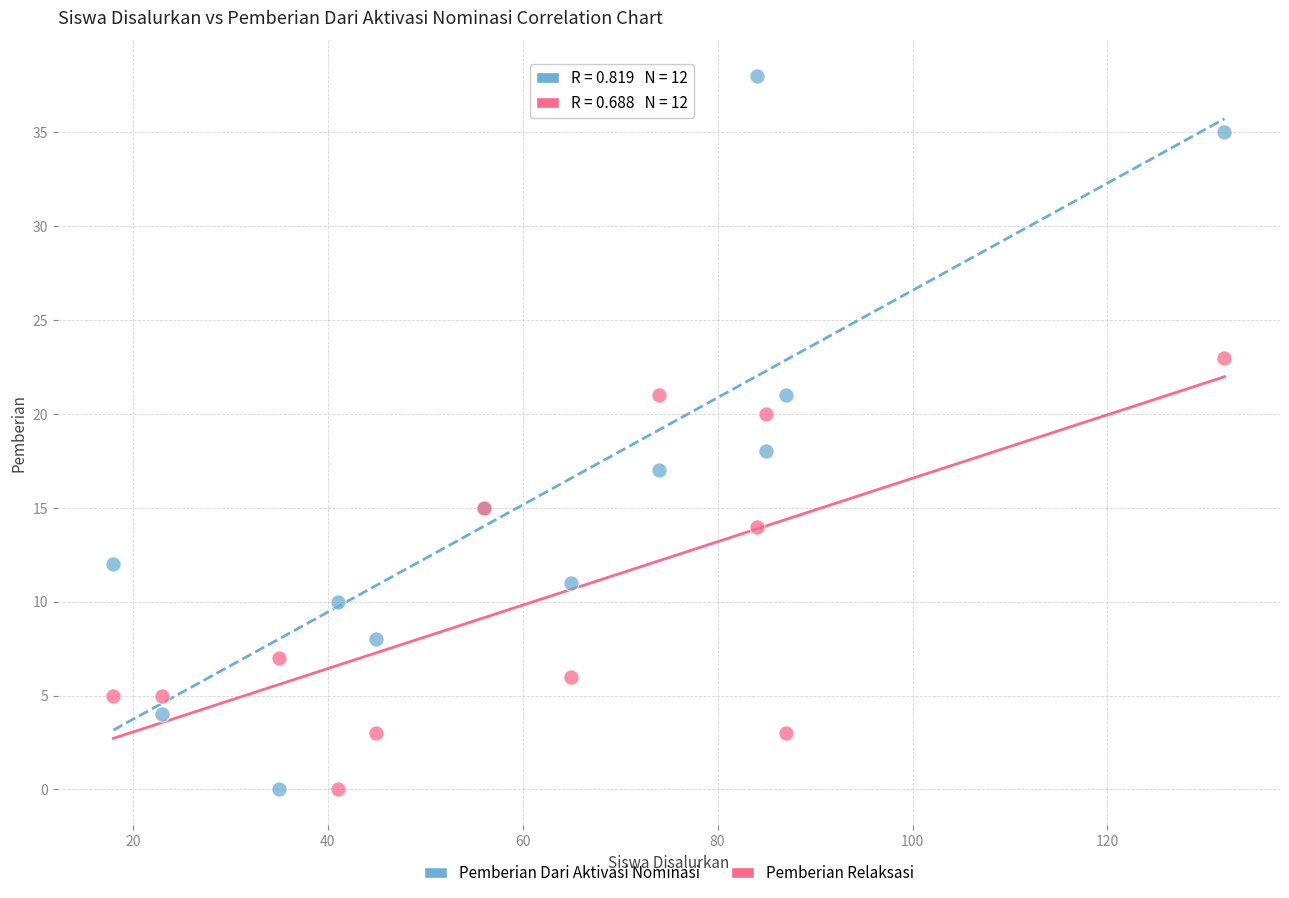

Which series contains the highest Y value?

Pemberian Dari Aktivasi Nominasi